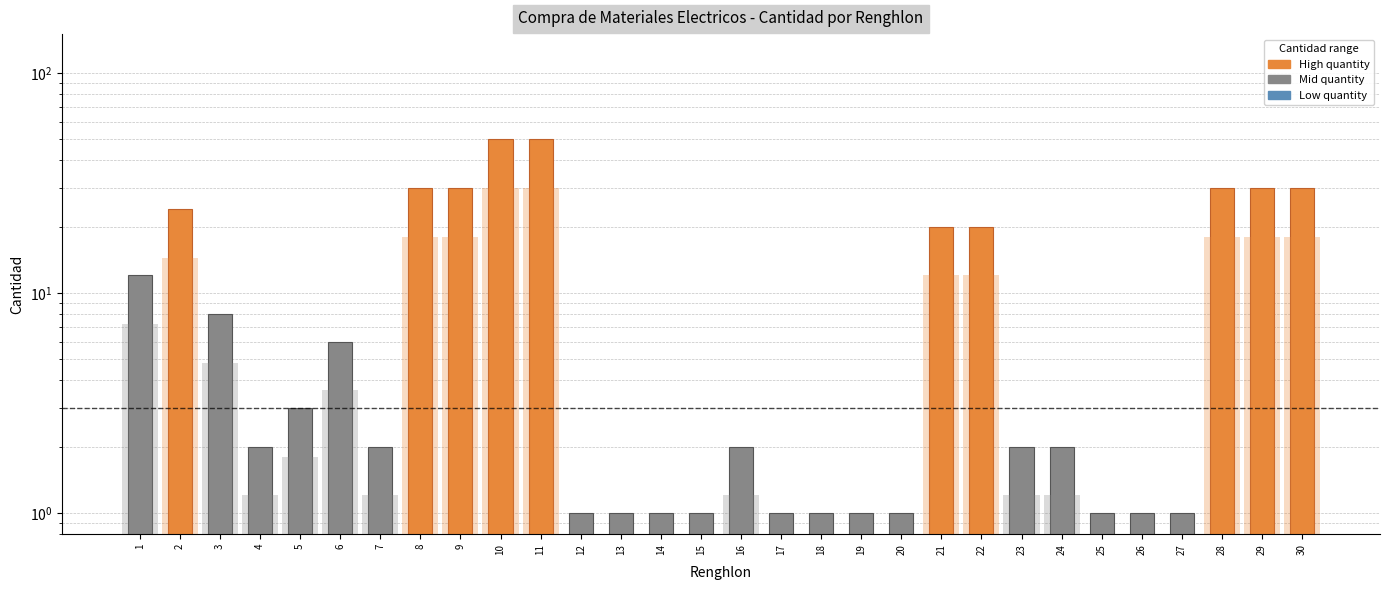

Which category has the highest value across all series?

10